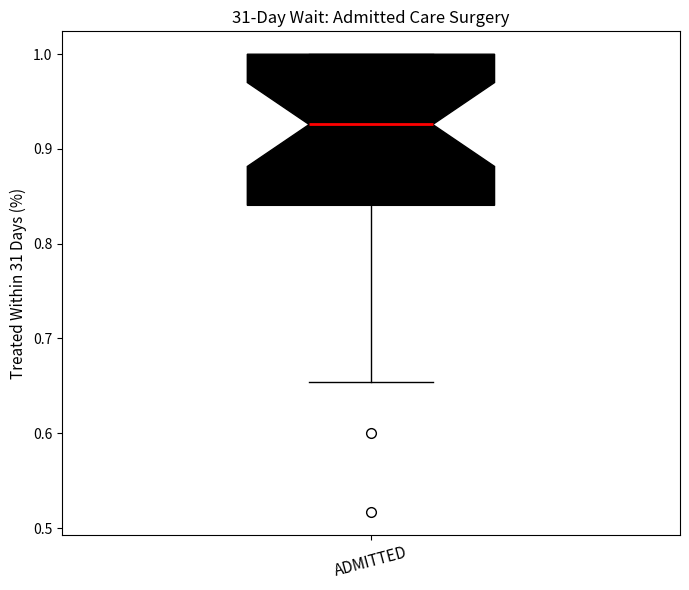

Read this box plot against the y-axis: the position of the median line, the range covered by the box, and the ends of both whiskers. The values are not printed on the chart, so give them approximately, as read against the axis.

median 0.93, box 0.84 to 1.00, whiskers 0.65 to 1.00